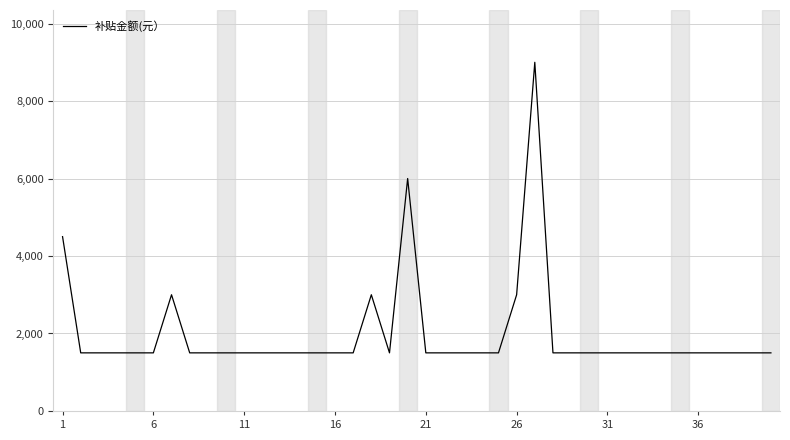

What is the difference between the maximum and minimum values?

7500